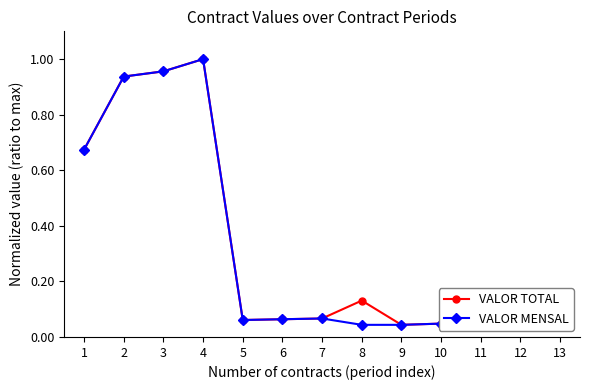

Which category has the highest value across all series?

4